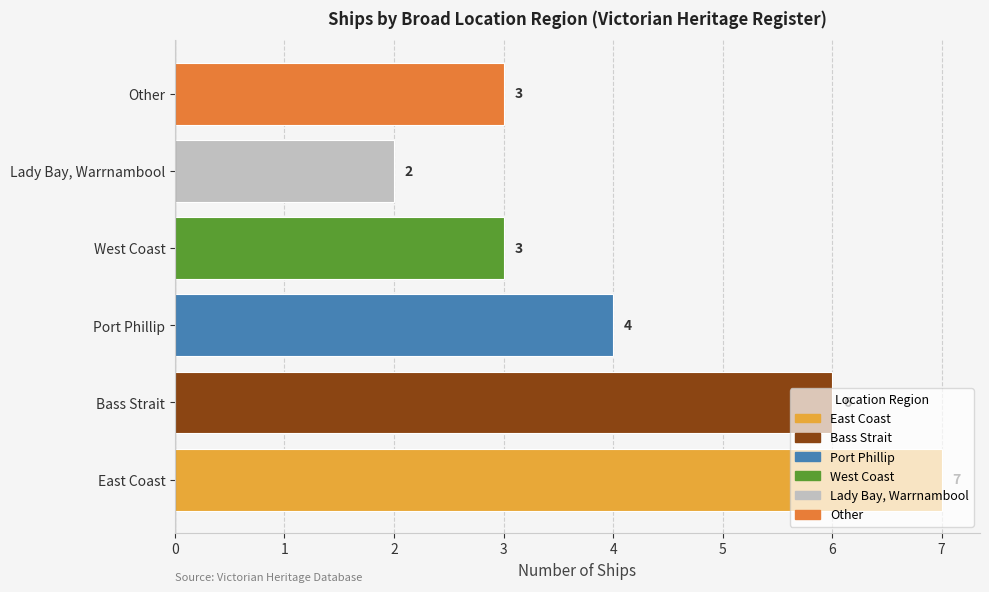

Which label corresponds to the smallest value in the chart?

Lady Bay, Warrnambool